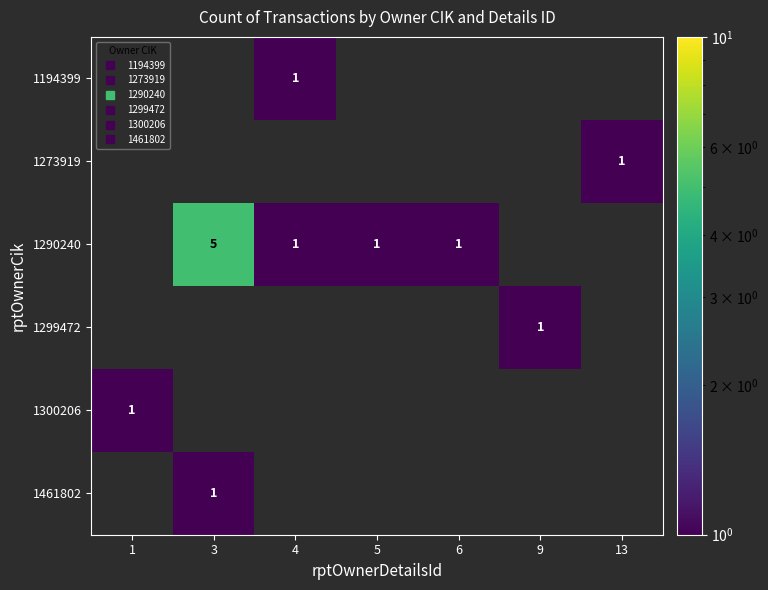

At which category is the sum across all series the highest?

3